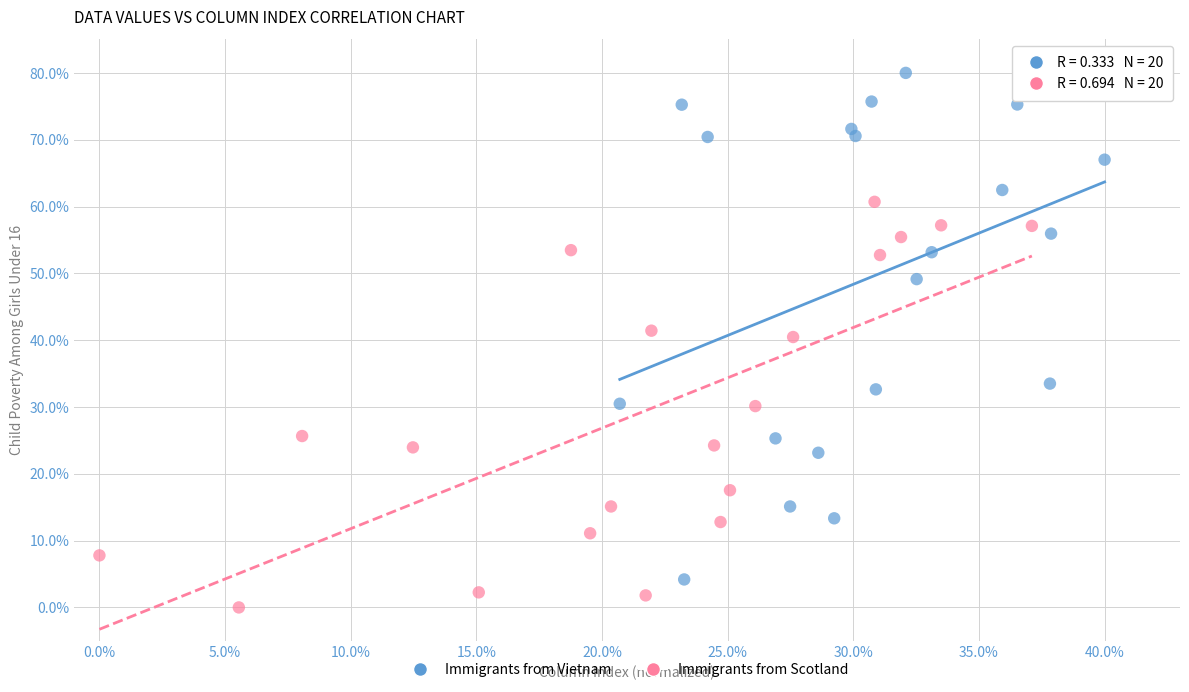

Which series reaches the minimum Y coordinate?

Immigrants from Scotland